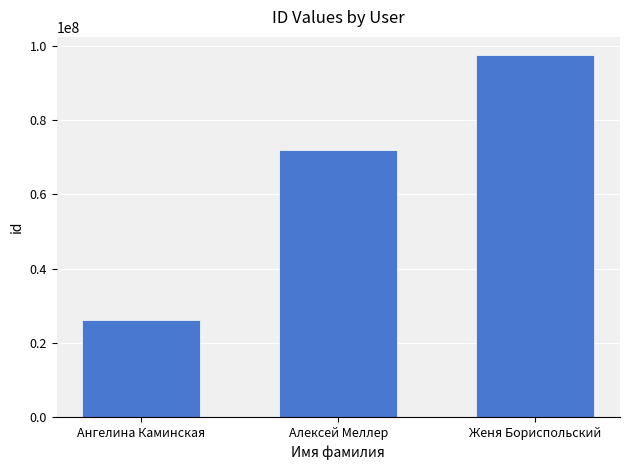

List the labels in order of value, smallest first.

Ангелина Каминская, Алексей Меллер, Женя Бориспольский